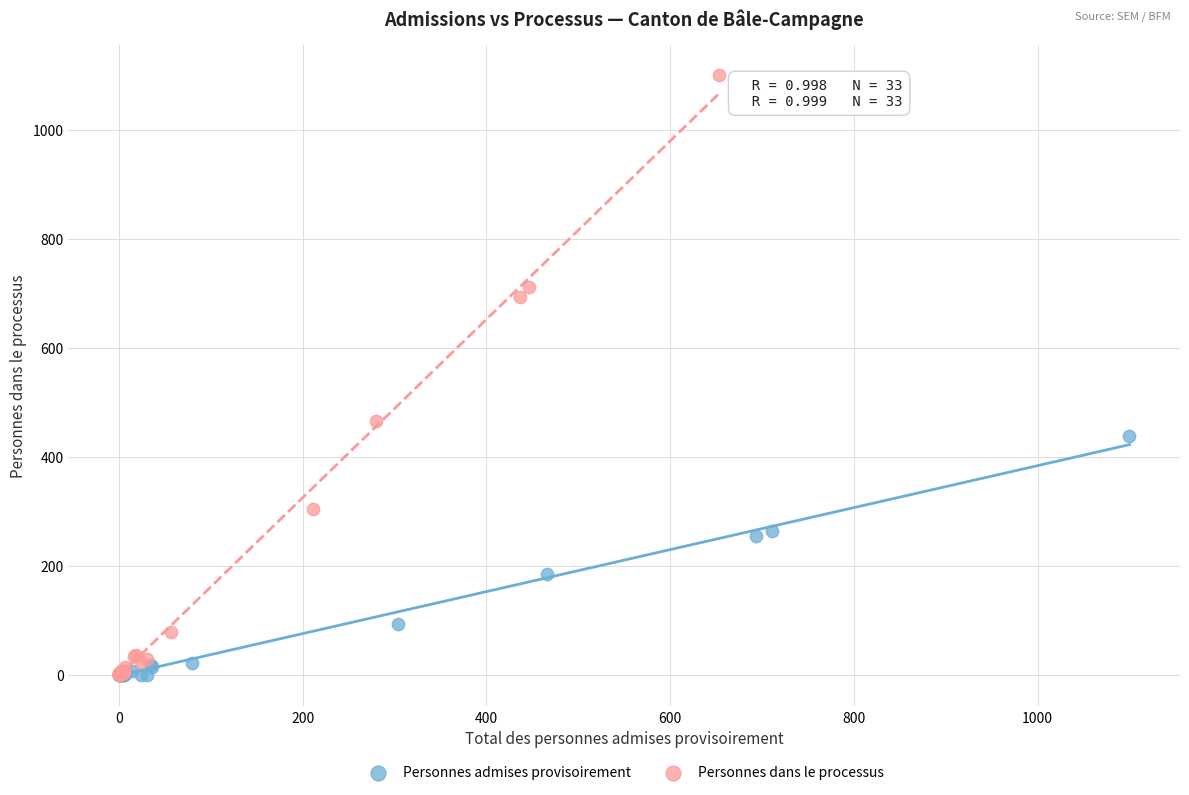

Which series reaches the maximum Y coordinate?

Personnes dans le processus